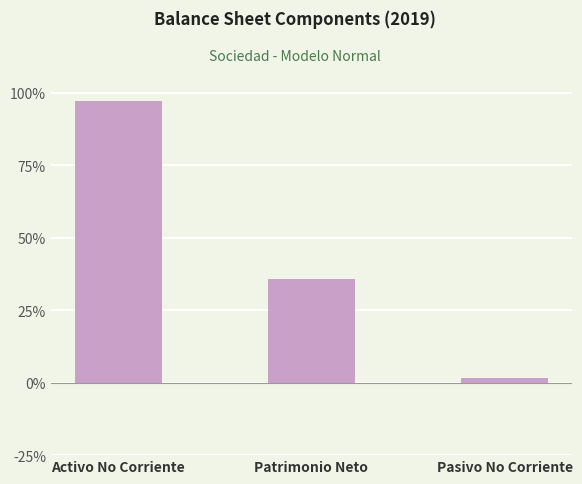

At which label is the value closest to 0?

Pasivo No Corriente